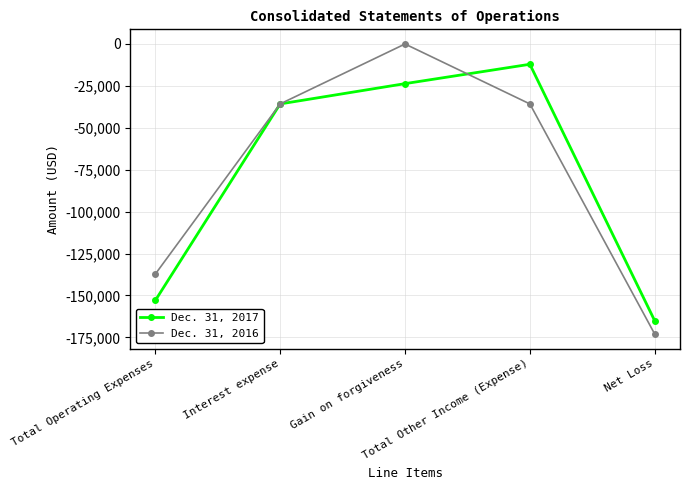

Which category has the highest value in the Dec. 31, 2017 series?

Total Other Income (Expense)